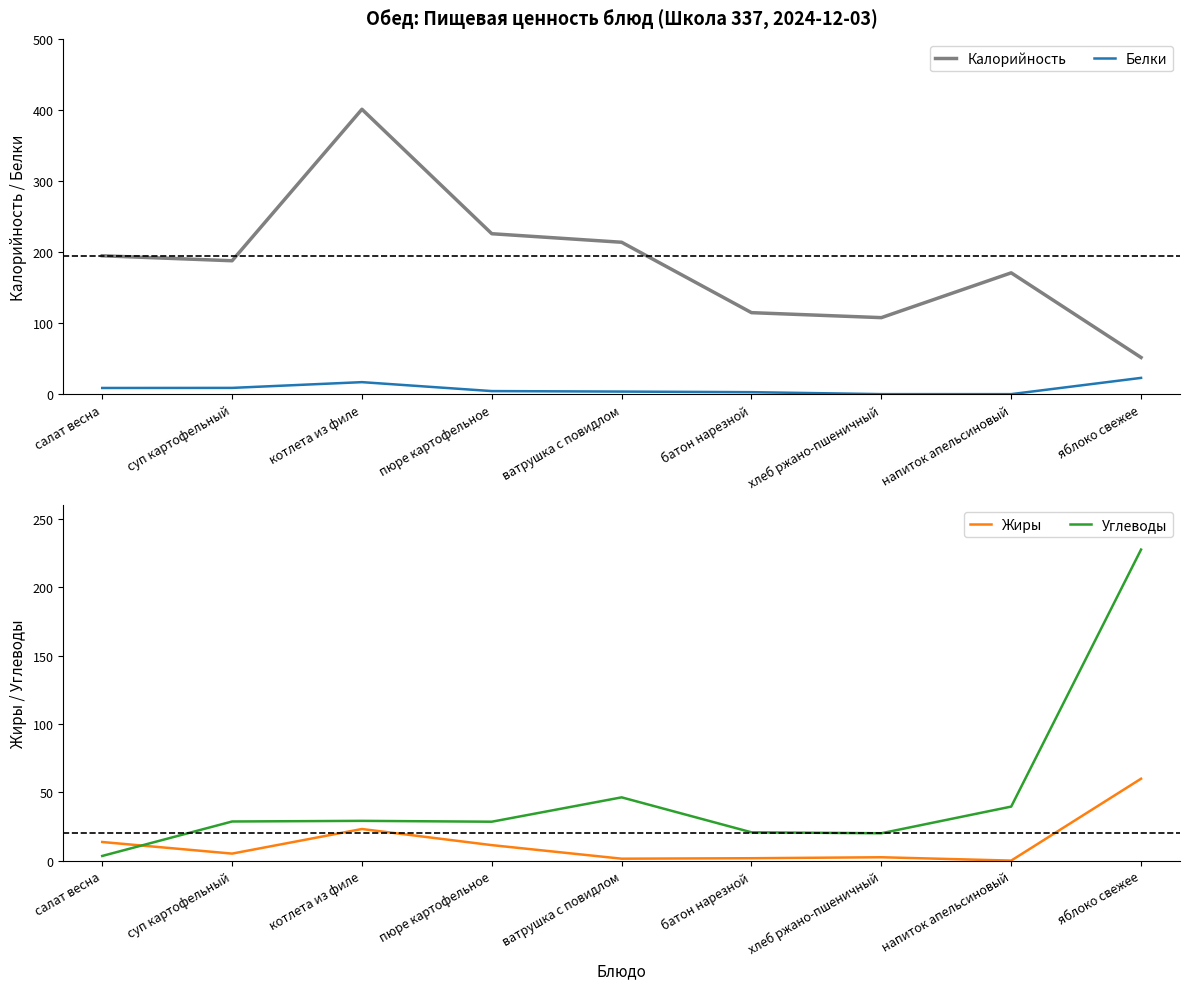

Rank the series by their maximum value, from lowest to highest.

Белки, Жиры, Углеводы, Калорийность